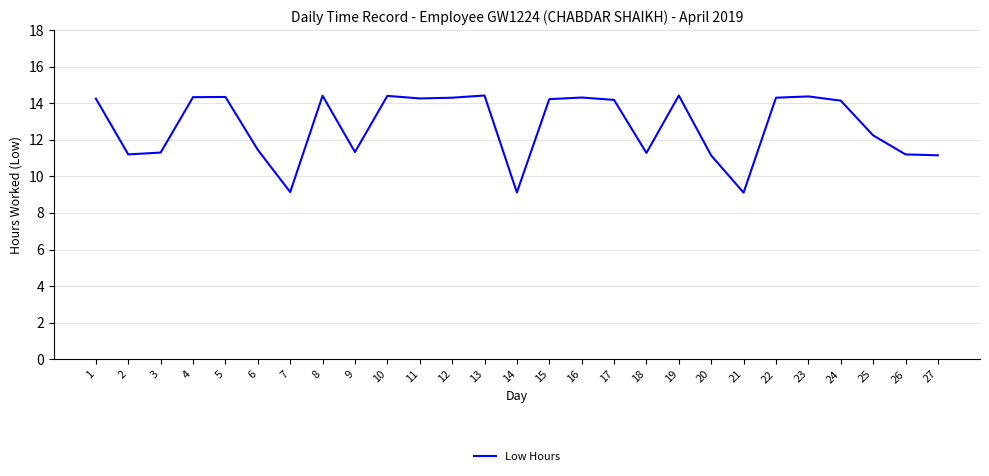

How many lines are shown in the chart?

1